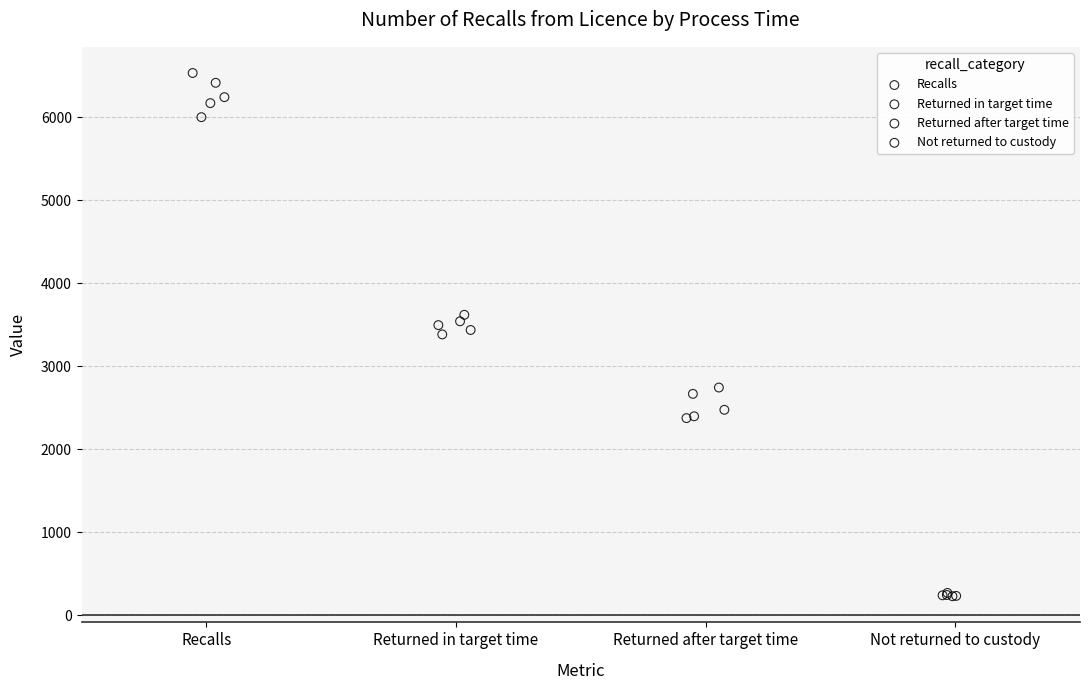

Which series reaches the maximum Y coordinate?

Recalls